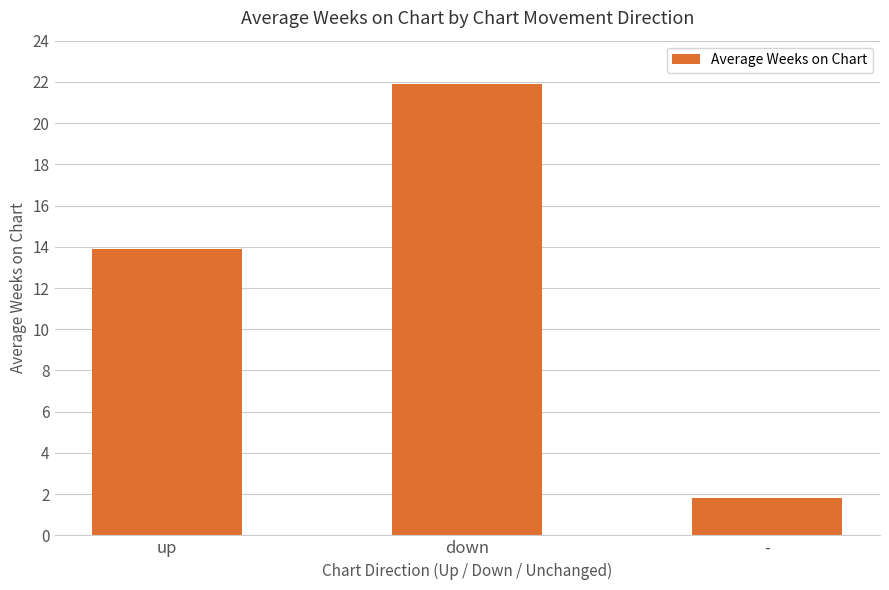

The chart shows a value of 34.7 at down. True or false?

False